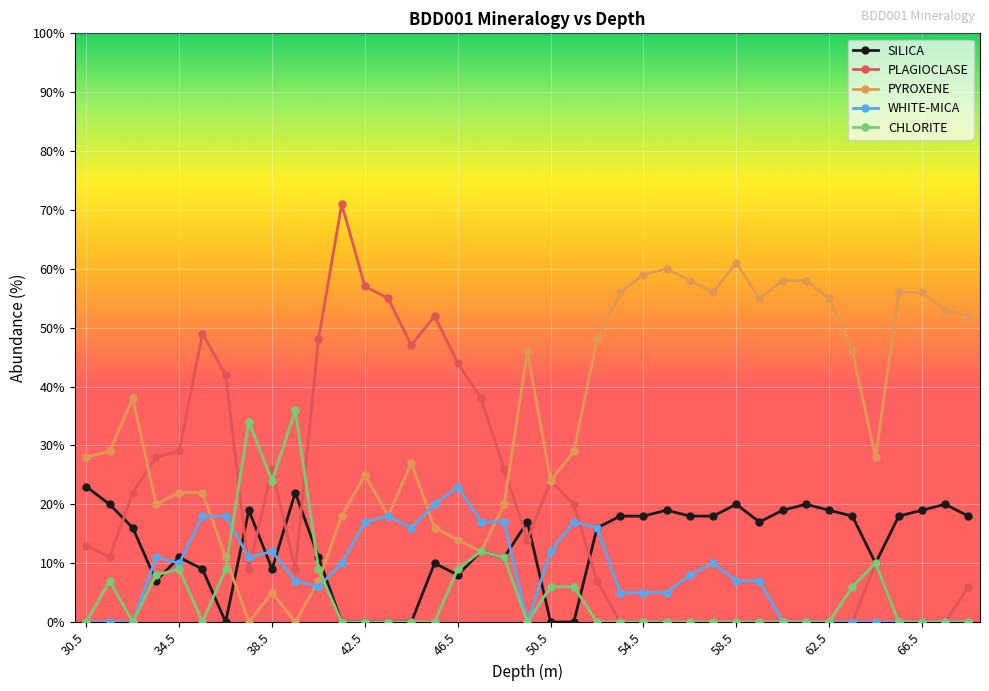

How many values in the PLAGIOCLASE series are below 11?

19